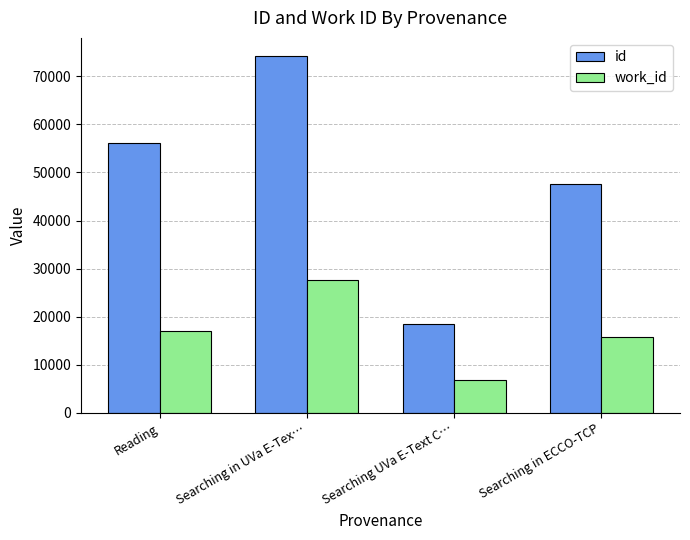

Reading left to right, what are all the values shown in this chart?

id: Reading=56148	Searching in UVa E-Tex…=74284	Searching UVa E-Text C…=18548	Searching in ECCO-TCP=47542
work_id: Reading=16999	Searching in UVa E-Tex…=27631	Searching UVa E-Text C…=6900	Searching in ECCO-TCP=15726